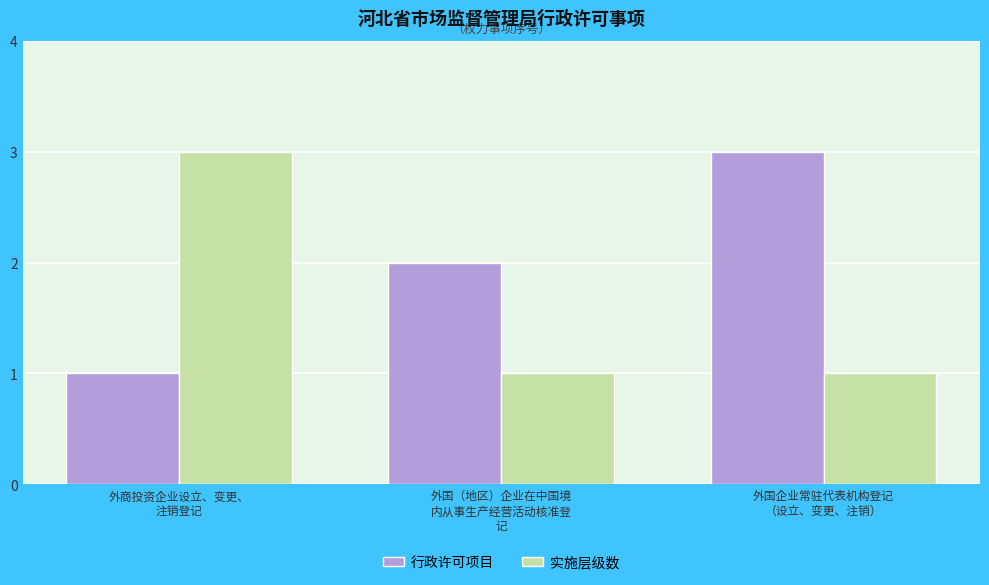

True or false: 实施层级数 has a value of 3 at 外商投资企业设立、变更、
注销登记.

True